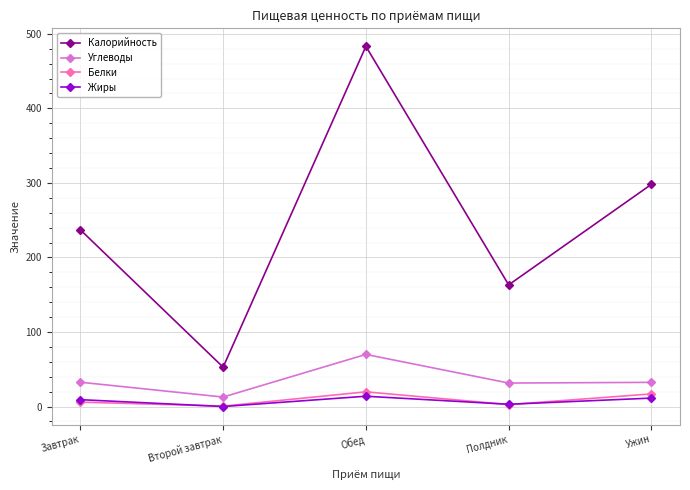

What is the value of the Углеводы point at the 5th from the left?

32.4